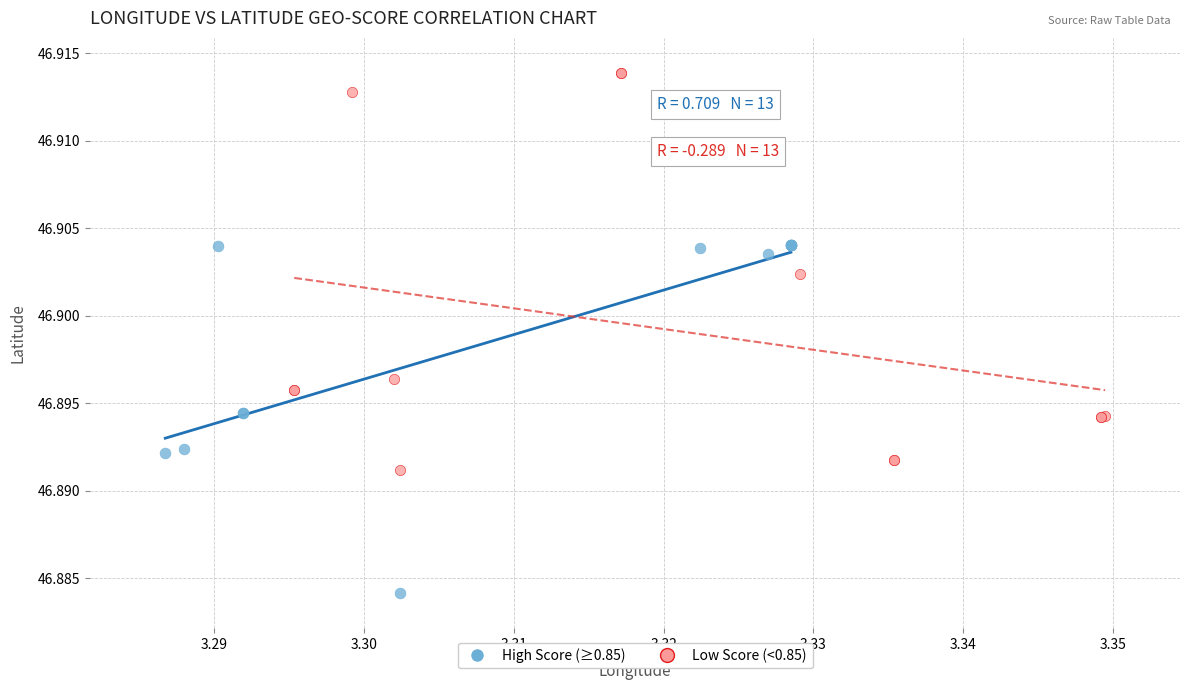

What are all the series names shown in the legend?

High Score (≥0.85), Low Score (<0.85)